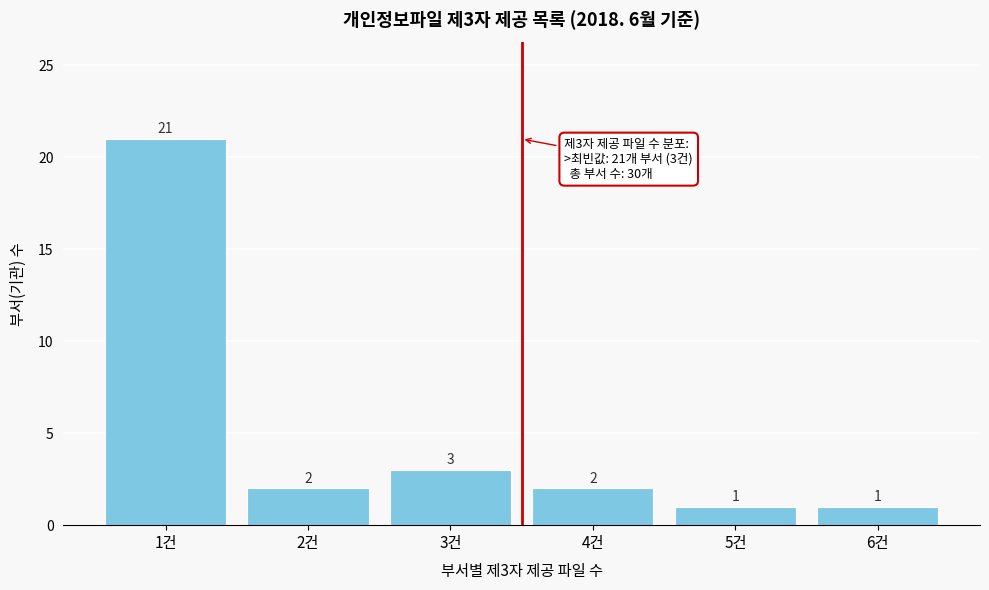

Reading left to right, list all the values displayed in this chart.

21	2	3	2	1	1